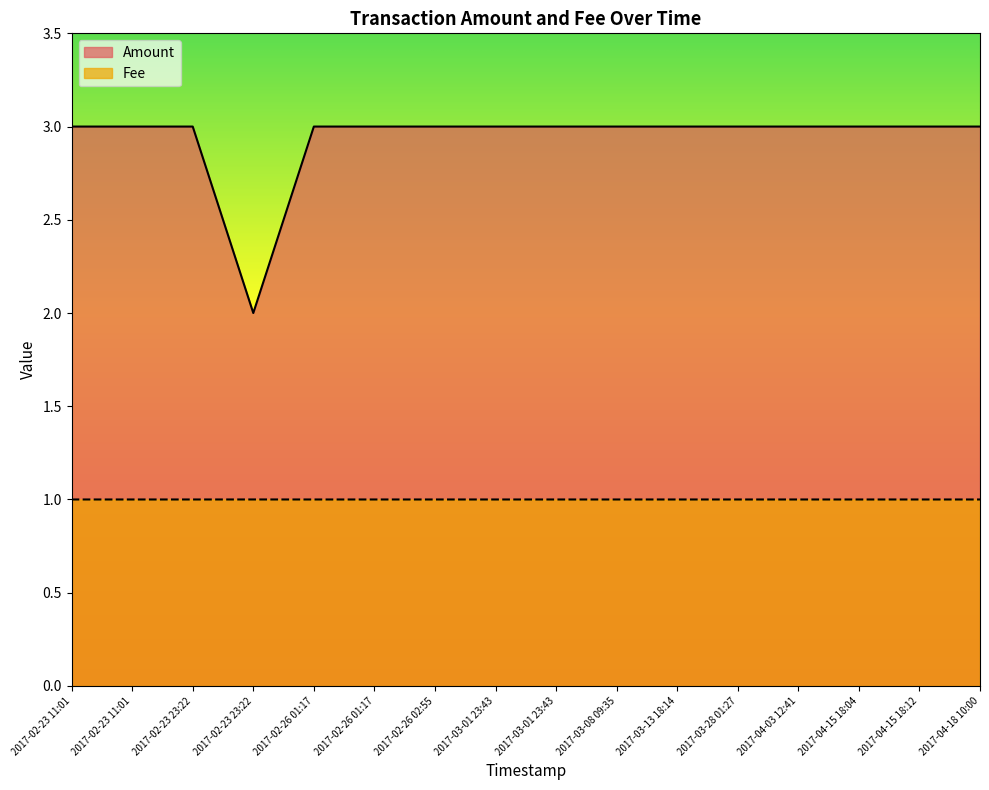

Between 2017-02-23 23:22 and 2017-04-15 18:12, which series saw the biggest shift?

Amount